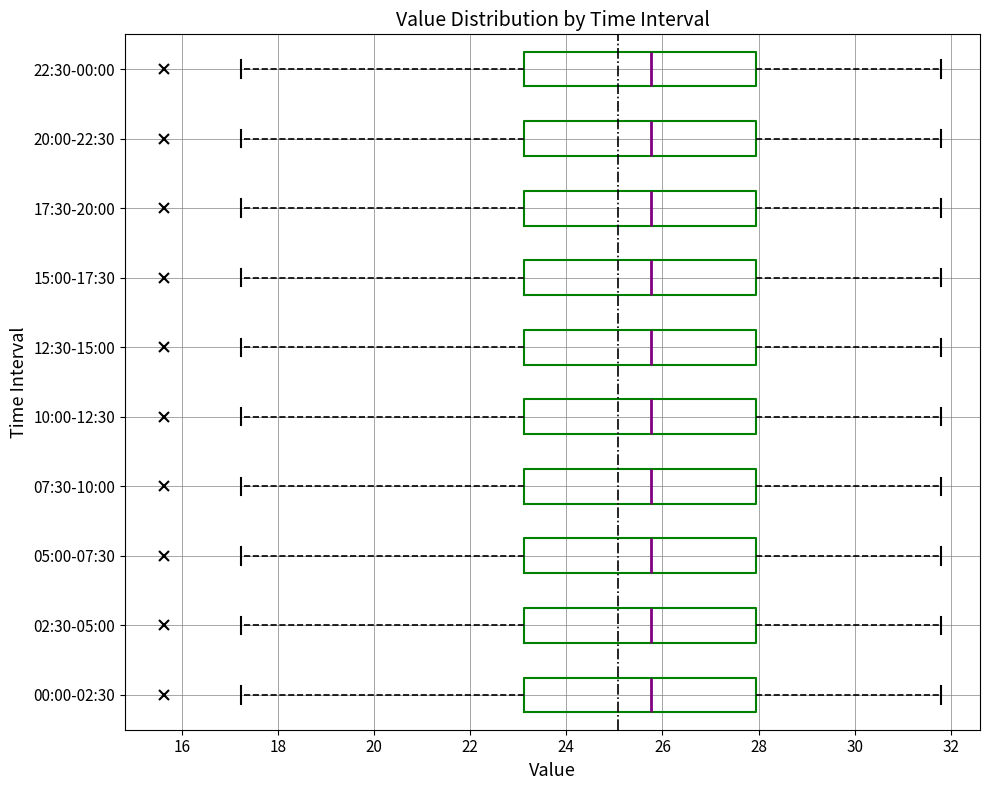

Reading bottom to top, read every box against the x-axis: the position of its median line, the range the box covers, and the ends of its whiskers. The values are not printed on the chart, so give them approximately, as read against the axis.

00:00-02:30: median 25.8, box 23.2 to 28.0, whiskers 17.2 to 31.8
02:30-05:00: median 25.8, box 23.2 to 28.0, whiskers 17.2 to 31.8
05:00-07:30: median 25.8, box 23.2 to 28.0, whiskers 17.2 to 31.8
07:30-10:00: median 25.8, box 23.2 to 28.0, whiskers 17.2 to 31.8
10:00-12:30: median 25.8, box 23.2 to 28.0, whiskers 17.2 to 31.8
12:30-15:00: median 25.8, box 23.2 to 28.0, whiskers 17.2 to 31.8
15:00-17:30: median 25.8, box 23.2 to 28.0, whiskers 17.2 to 31.8
17:30-20:00: median 25.8, box 23.2 to 28.0, whiskers 17.2 to 31.8
20:00-22:30: median 25.8, box 23.2 to 28.0, whiskers 17.2 to 31.8
22:30-00:00: median 25.8, box 23.2 to 28.0, whiskers 17.2 to 31.8